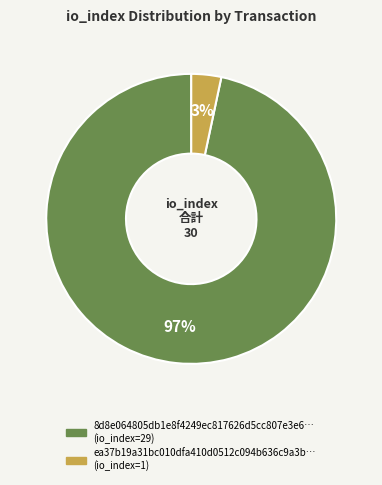

Does any single category account for the majority?

Yes